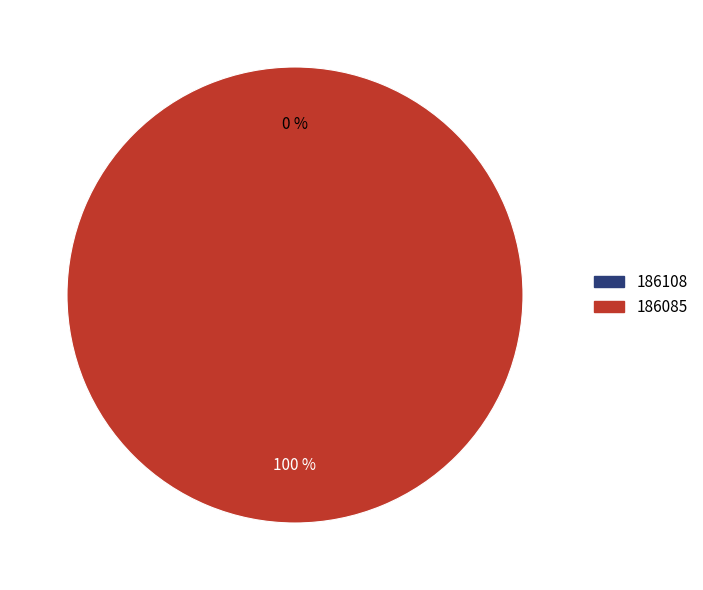

What is the change in value from 186108 to 186085?

+79200